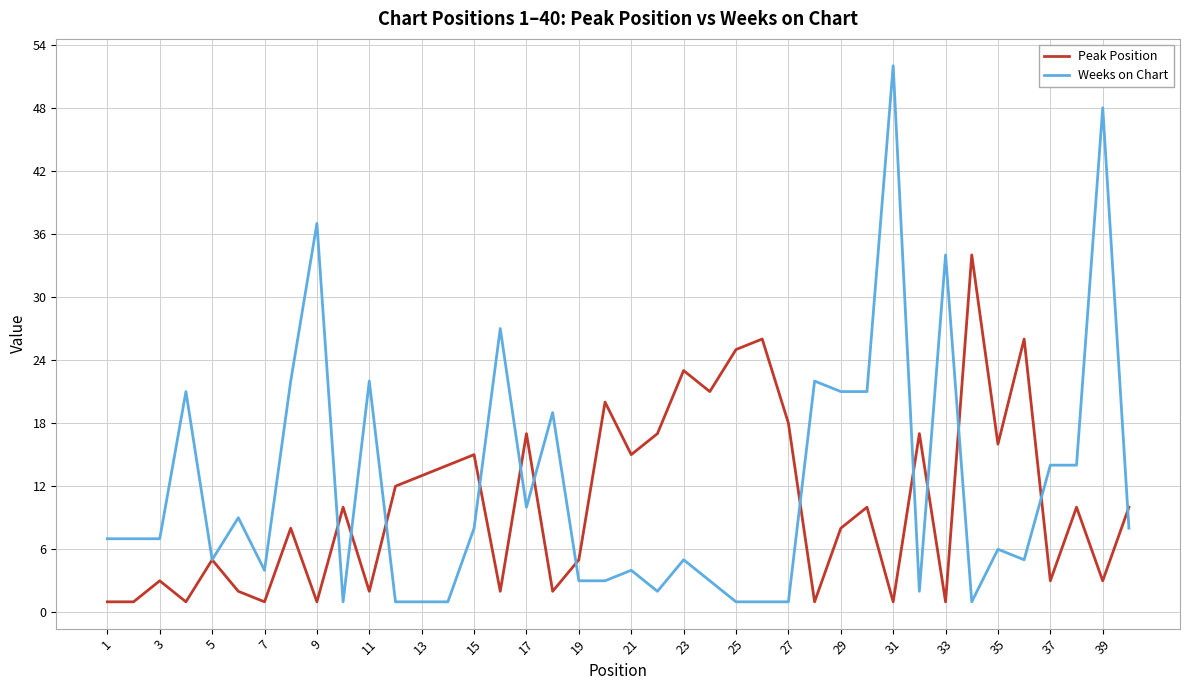

What is the highest value of the Weeks on Chart series?

52